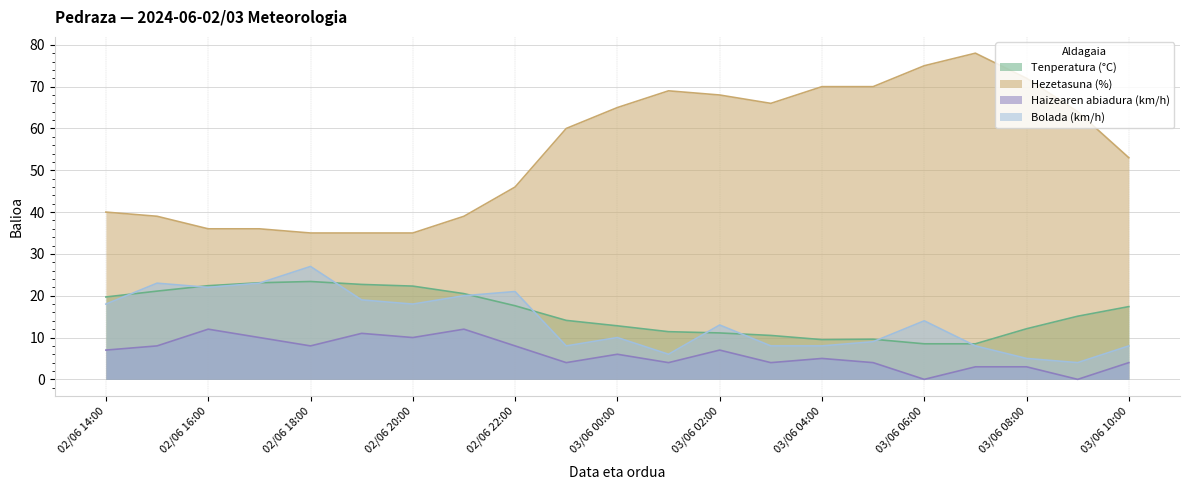

What position from the left is 03/06 03:00?

14